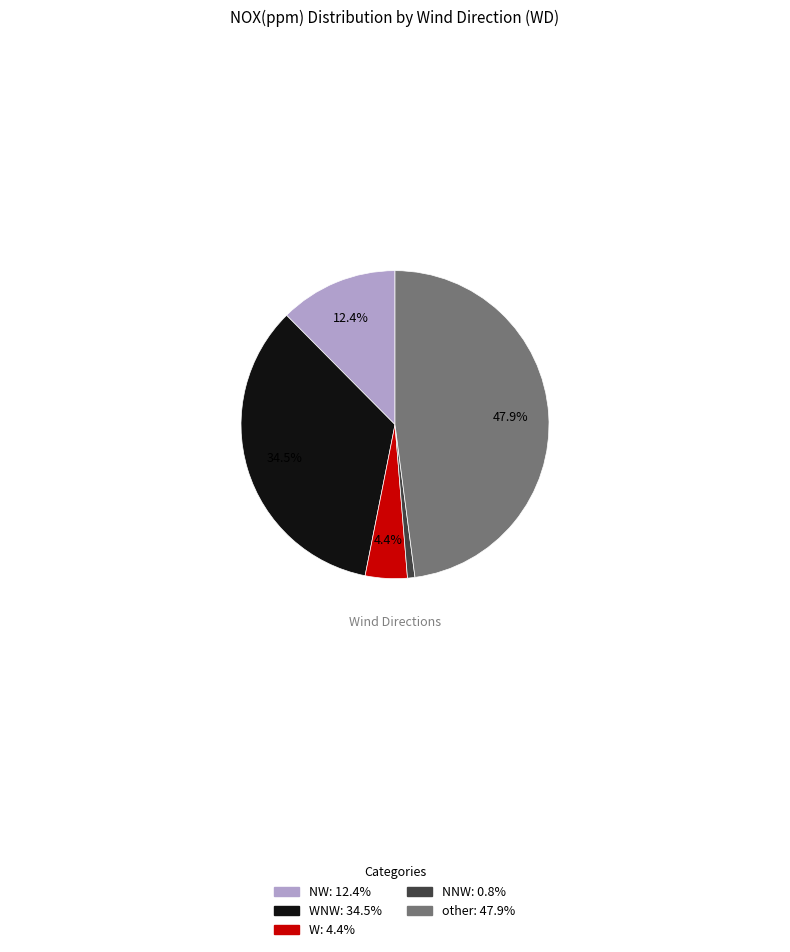

Does any single category account for the majority?

No